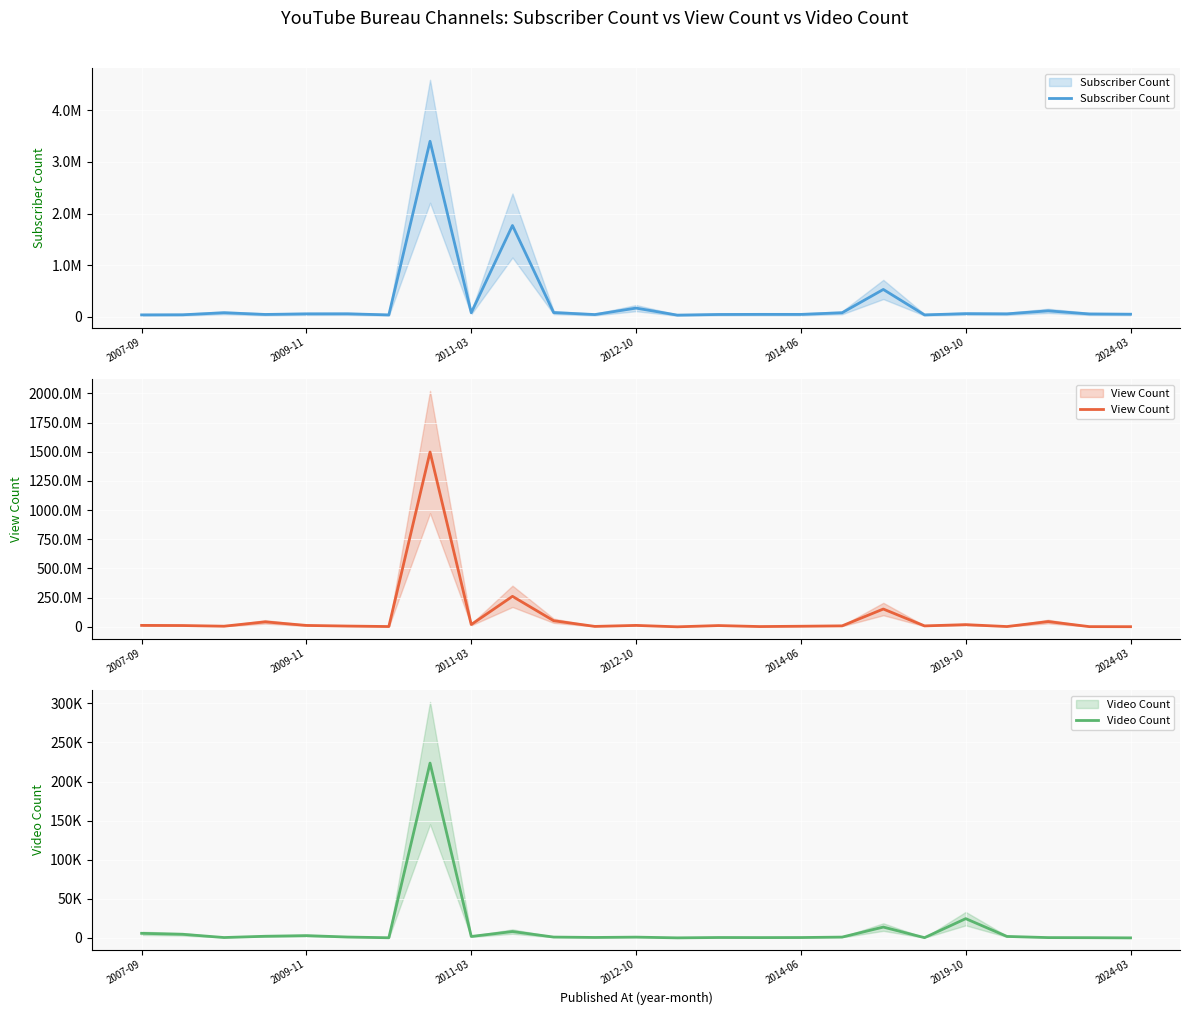

True or false: View Count has a value of 11999245 at 2011-03.

False